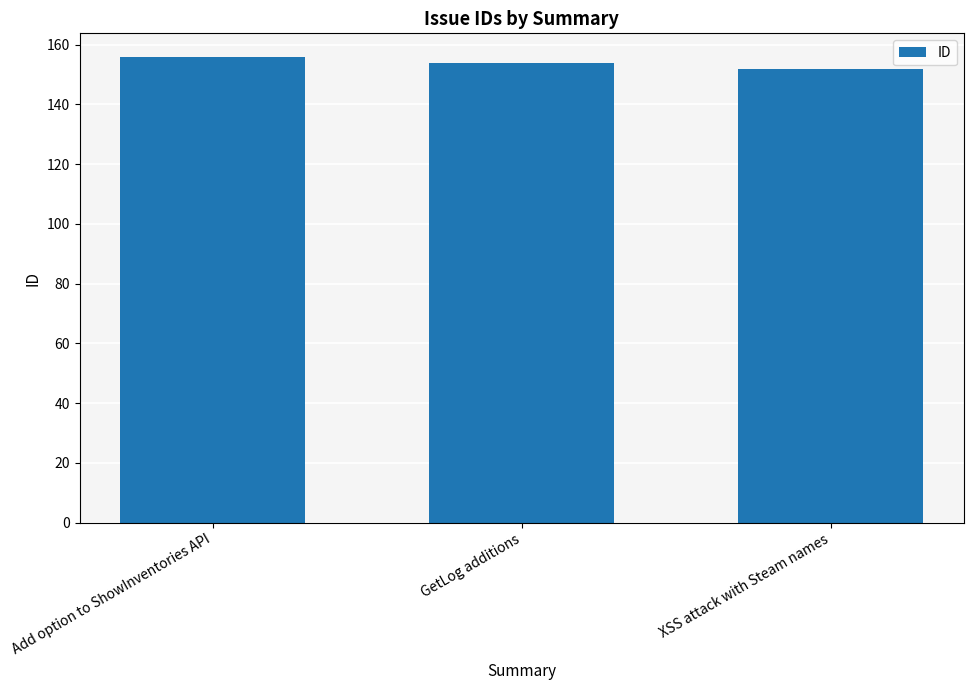

Reading left to right, transcribe all the data shown in this chart.

Add option to ShowInventories API=156	GetLog additions=154	XSS attack with Steam names=152